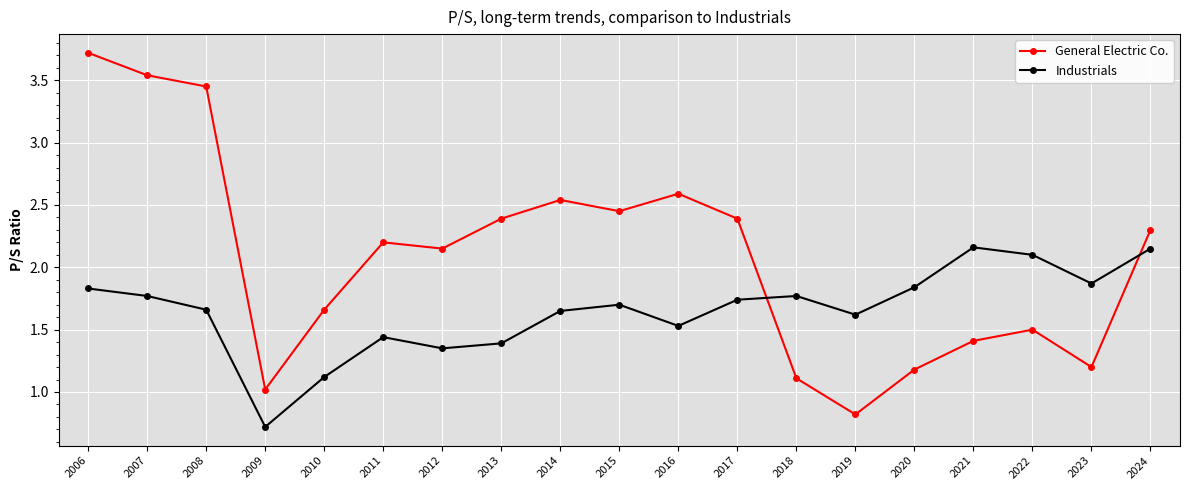

True or false: Industrials and General Electric Co. cross at least once.

True